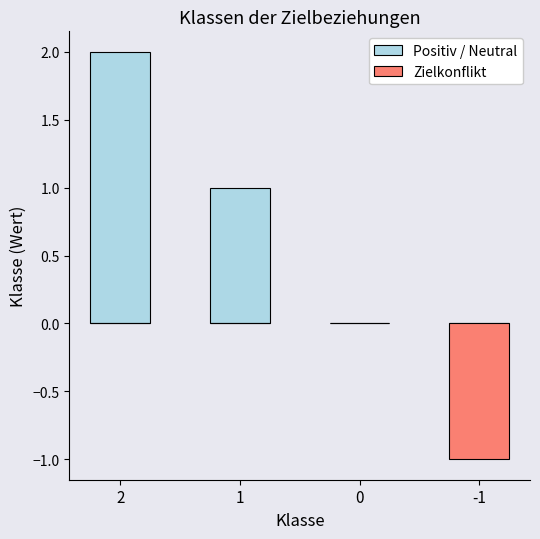

What are all the series names shown in the legend?

Positiv / Neutral, Zielkonflikt